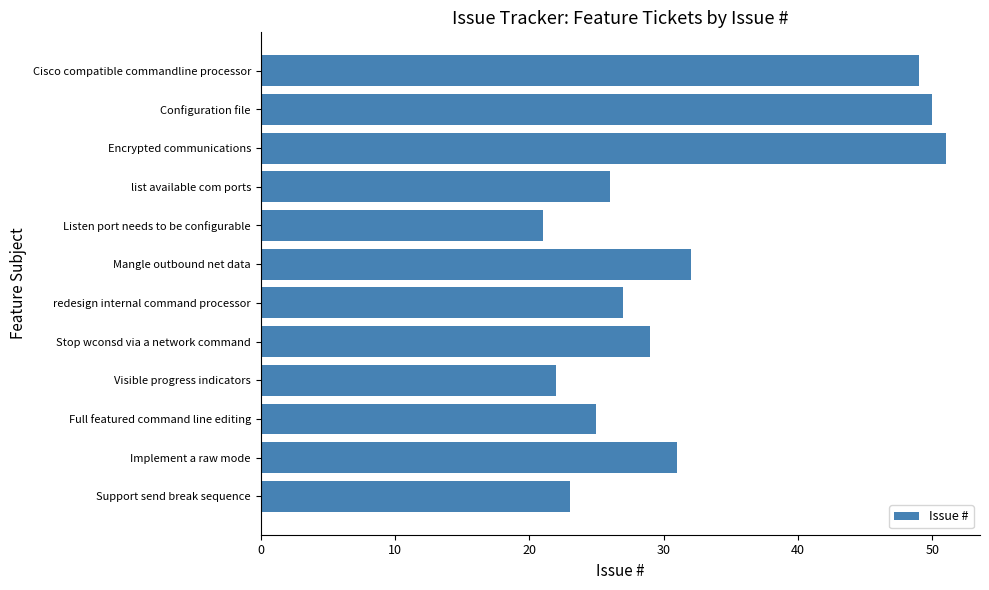

Reading bottom to top, what are all the values shown in this chart?

Support send break sequence=23	Implement a raw mode=31	Full featured command line editing=25	Visible progress indicators=22	Stop wconsd via a network command=29	redesign internal command processor=27	Mangle outbound net data=32	Listen port needs to be configurable=21	list available com ports=26	Encrypted communications=51	Configuration file=50	Cisco compatible commandline processor=49